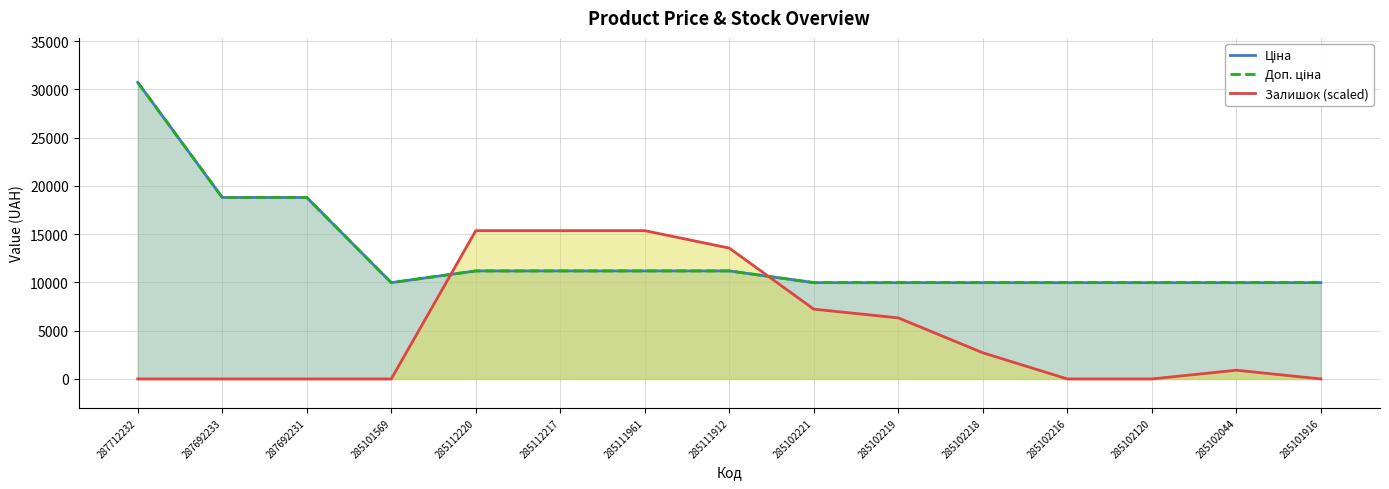

Which series ends up on top after the final intersection of Залишок (scaled) and Доп. ціна?

Доп. ціна